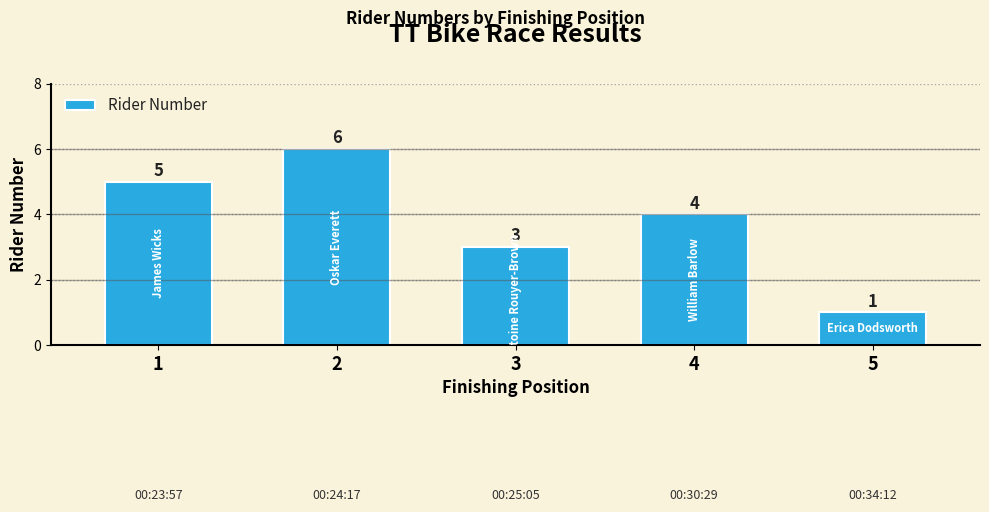

What is the greatest value displayed?

6